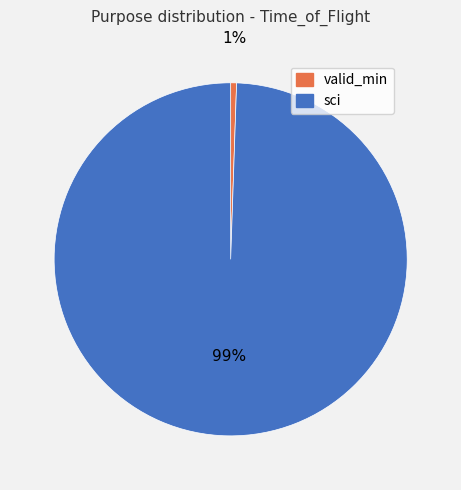

Do sci and valid_min together represent more than half of the pie?

Yes